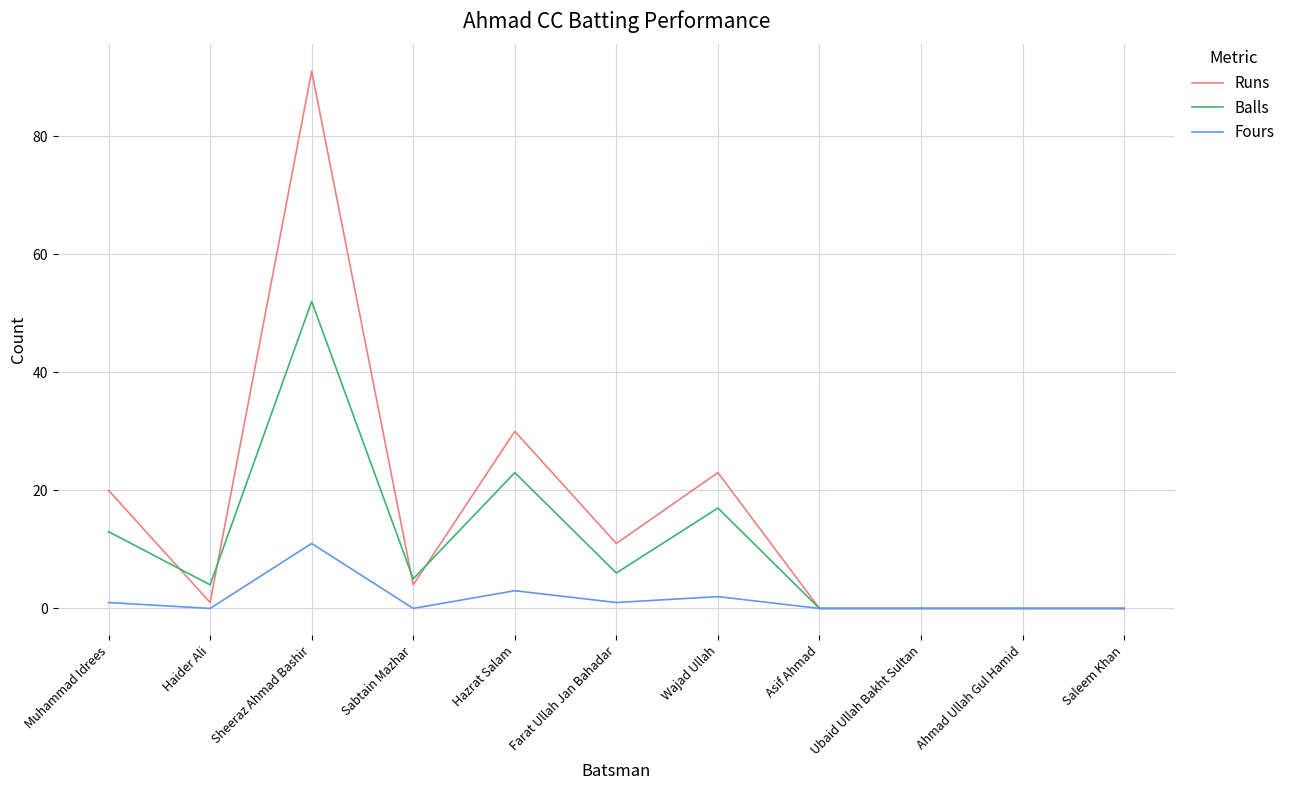

At which label is Fours closest to 5?

Hazrat Salam